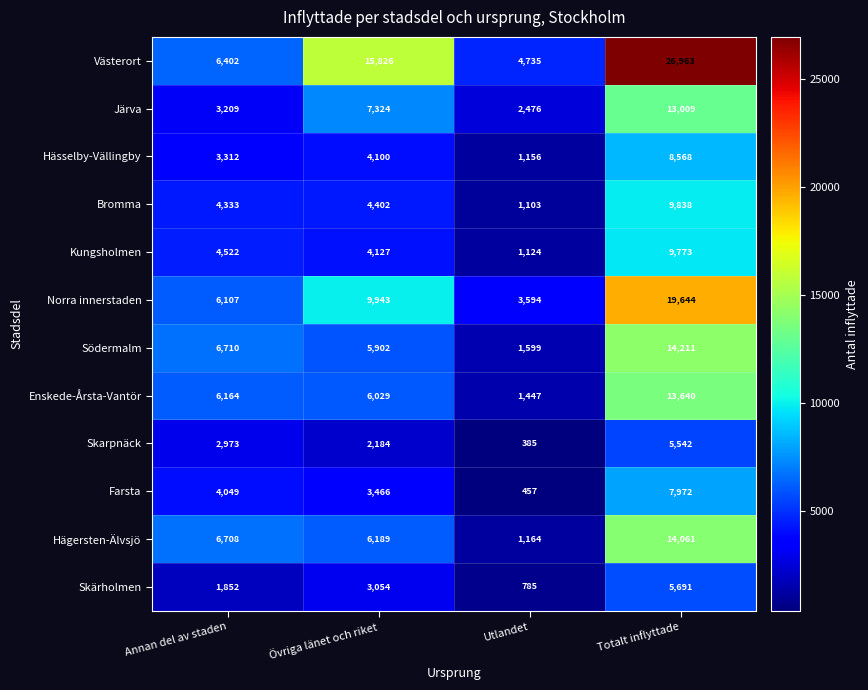

At which category is the sum across all series the highest?

Totalt inflyttade